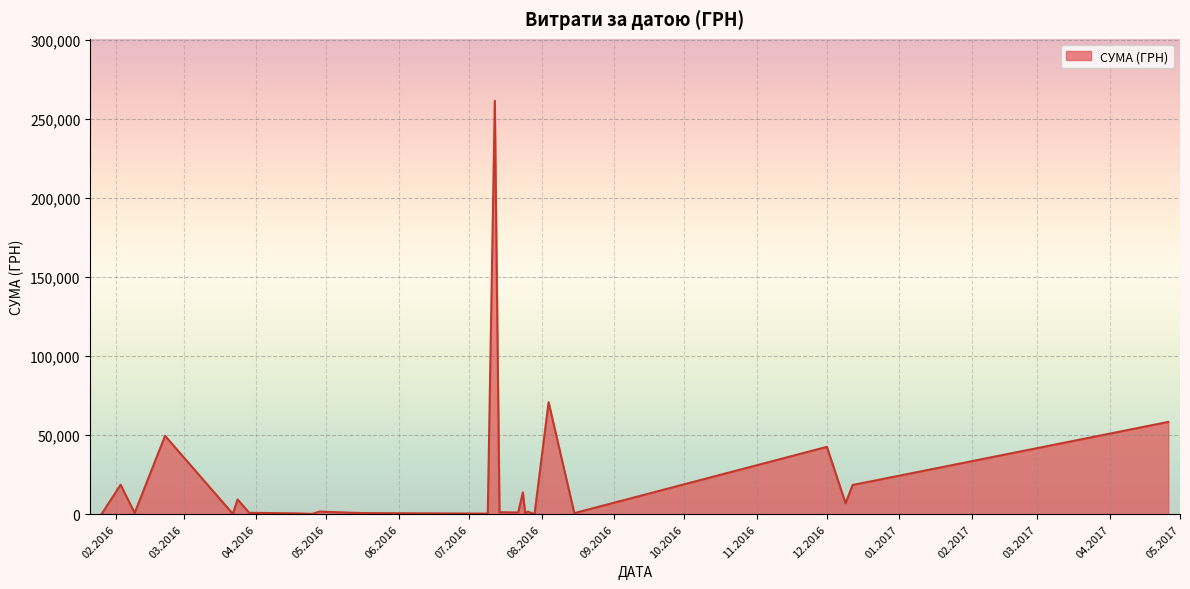

What is the greatest value displayed?

261422.7